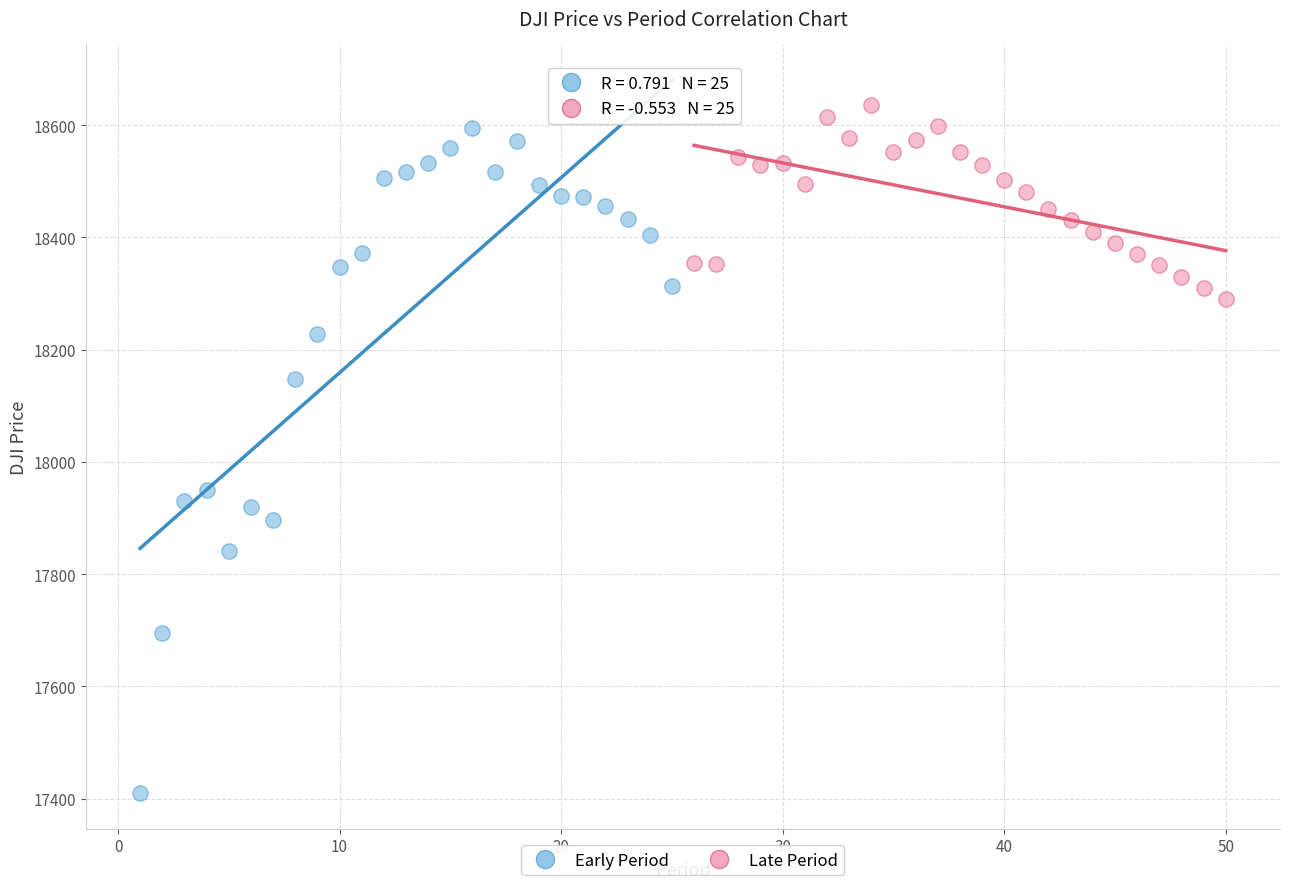

What are all the series names shown in the legend?

Early Period, Late Period